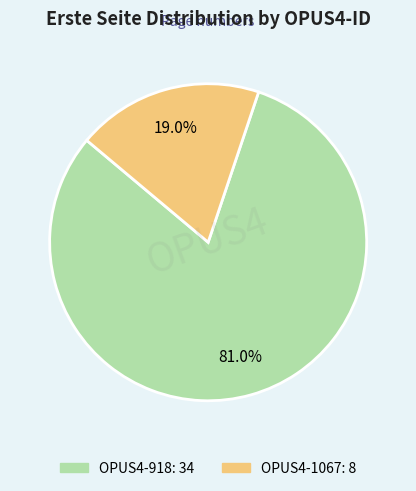

The OPUS4-918 slice represents 70% of the pie. True or false?

False